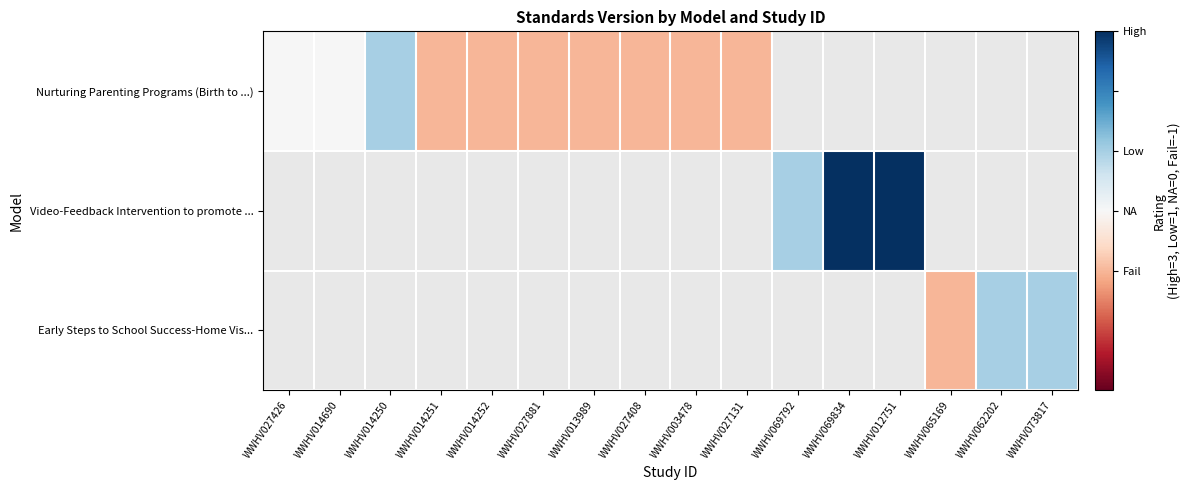

At which label does Video-Feedback Intervention to promote ... reach its minimum?

WWHV027426